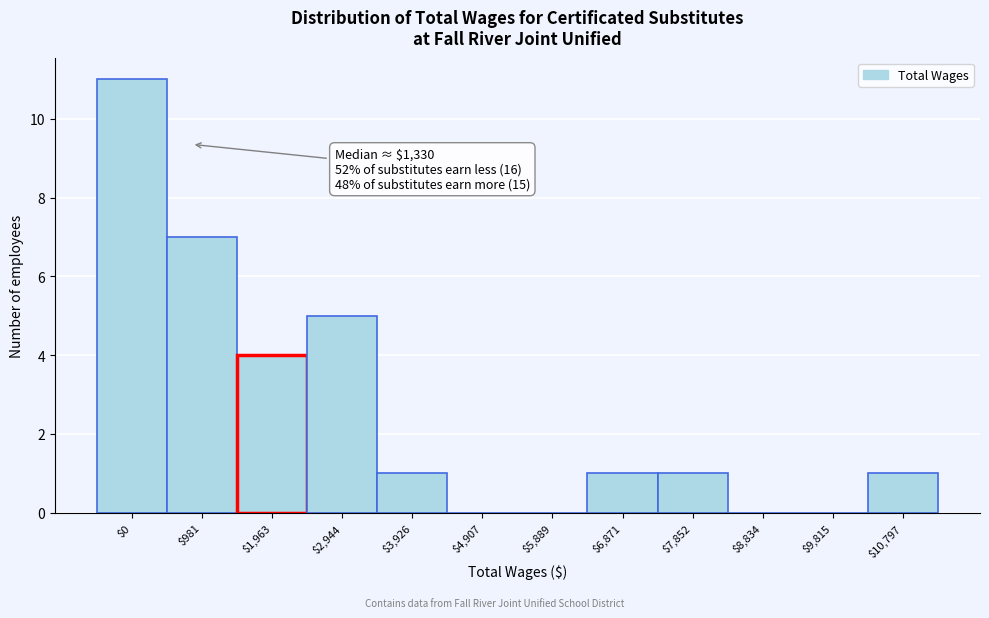

True or false: the data shows 0 at $7,852.

False